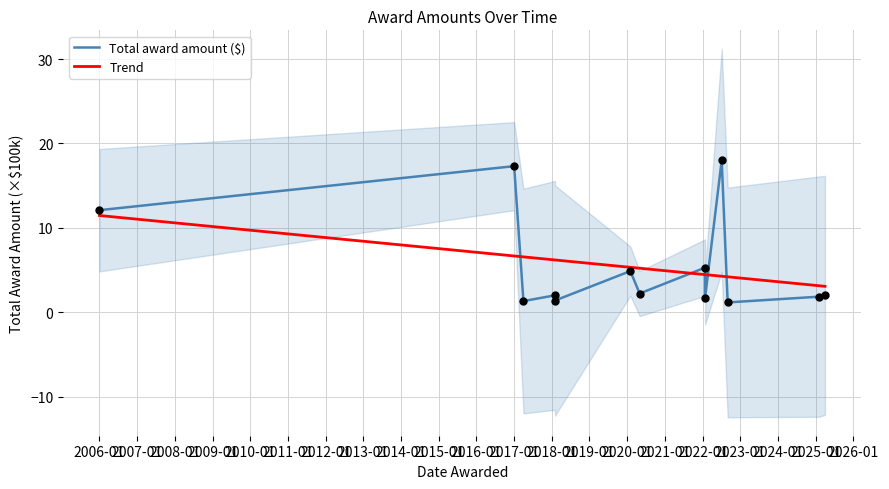

Which series has the largest total across all categories?

Trend